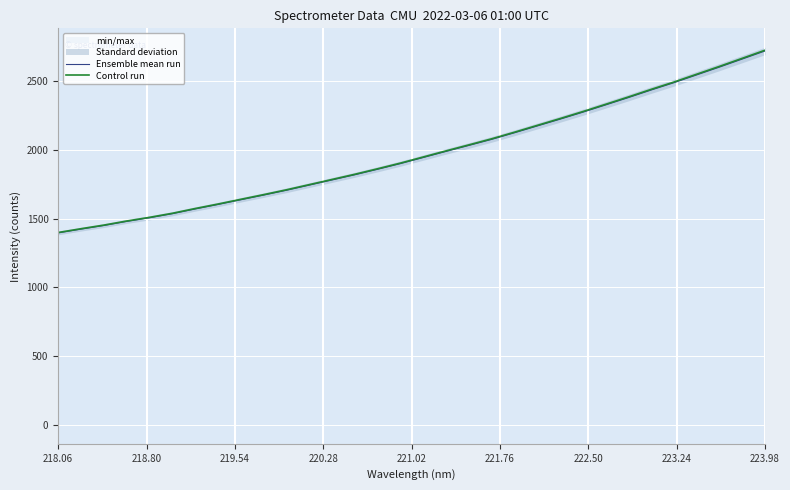

What is the minimum value for Control run?

1398.8